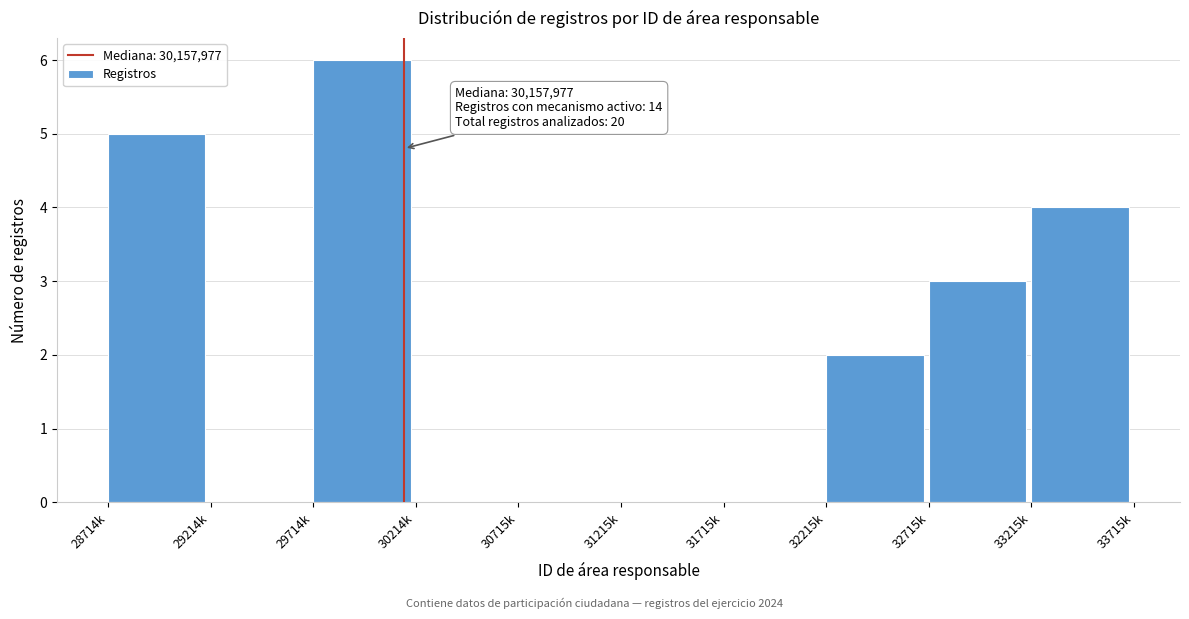

Reading right to left, extract all data points from this chart.

33215k=4	32715k=3	32215k=2	31715k=0	31215k=0	30715k=0	30214k=0	29714k=6	29214k=0	28714k=5